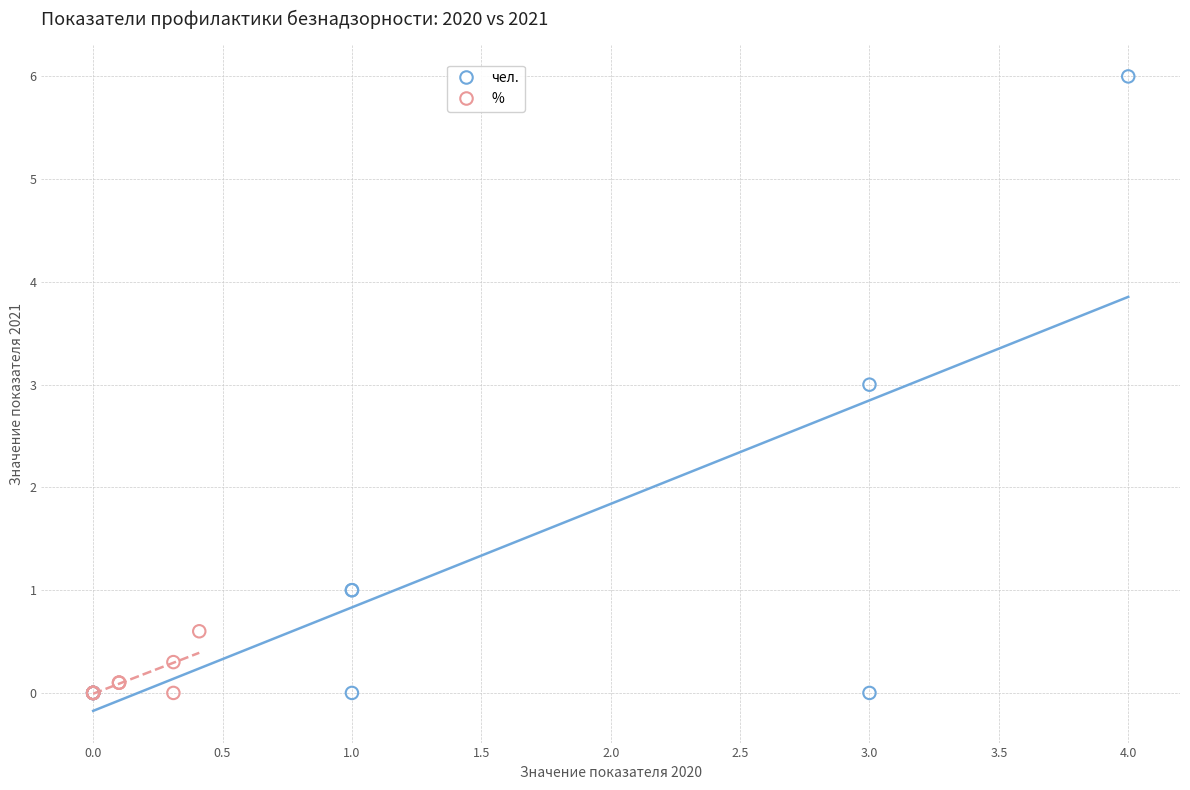

What are all the series names shown in the legend?

чел., %